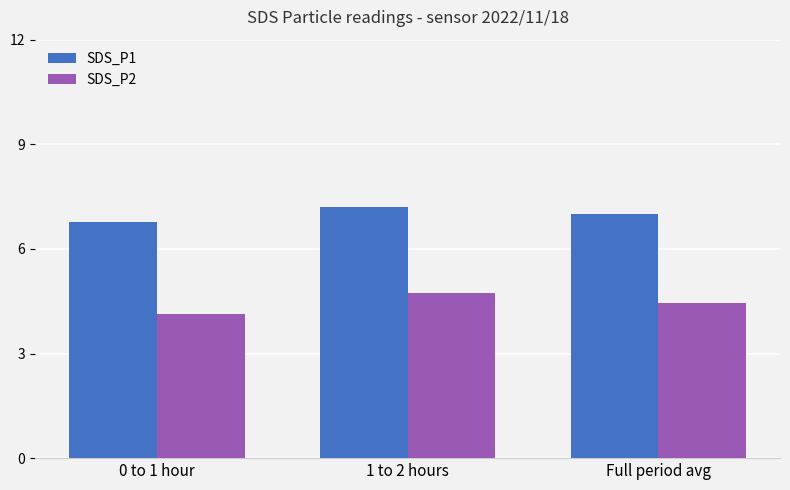

What is the label of the 1st bar from the right?

Full period avg